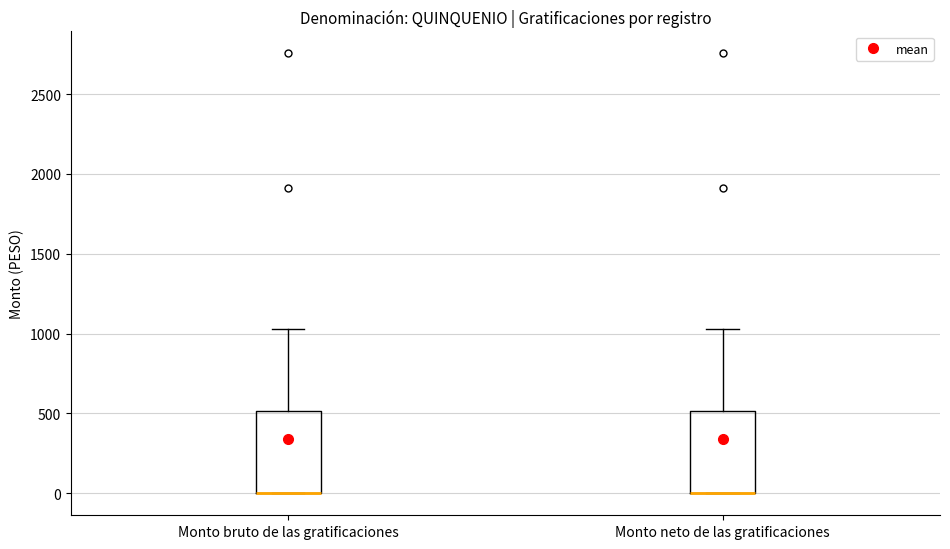

Where is the lower edge of the box for Monto neto de las gratificaciones on the y-axis? The values are not printed on the chart, so give them approximately, as read against the axis.

0